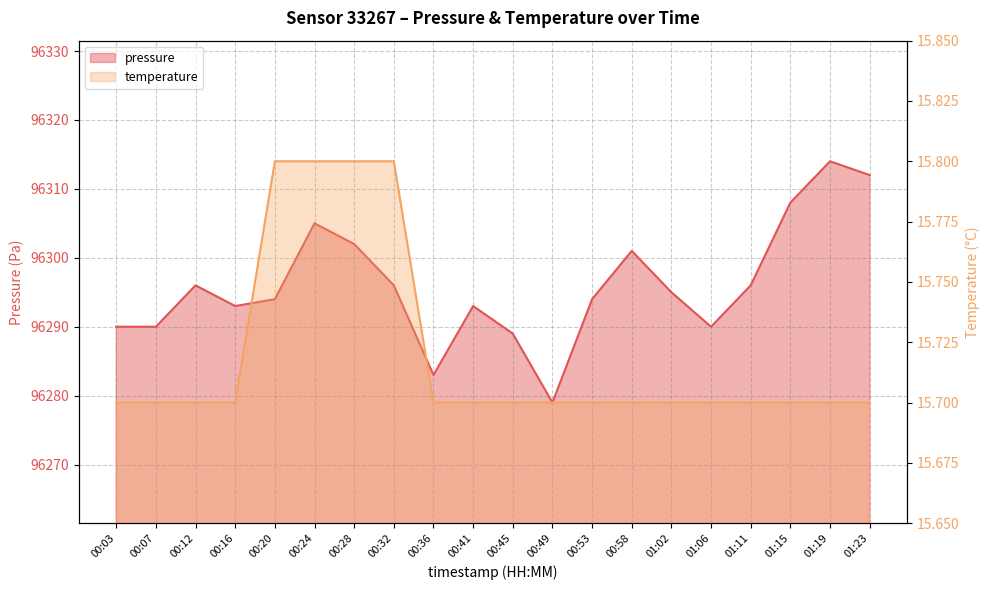

Reading left to right, transcribe all the data shown in this chart.

pressure: 00:03=96290.0	00:07=96290.0	00:12=96296.0	00:16=96293.0	00:20=96294.0	00:24=96305.0	00:28=96302.0	00:32=96296.0	00:36=96283.0	00:41=96293.0	00:45=96289.0	00:49=96279.0	00:53=96294.0	00:58=96301.0	01:02=96295.0	01:06=96290.0	01:11=96296.0	01:15=96308.0	01:19=96314.0	01:23=96312.0
temperature: 00:03=15.7	00:07=15.7	00:12=15.7	00:16=15.7	00:20=15.8	00:24=15.8	00:28=15.8	00:32=15.8	00:36=15.7	00:41=15.7	00:45=15.7	00:49=15.7	00:53=15.7	00:58=15.7	01:02=15.7	01:06=15.7	01:11=15.7	01:15=15.7	01:19=15.7	01:23=15.7